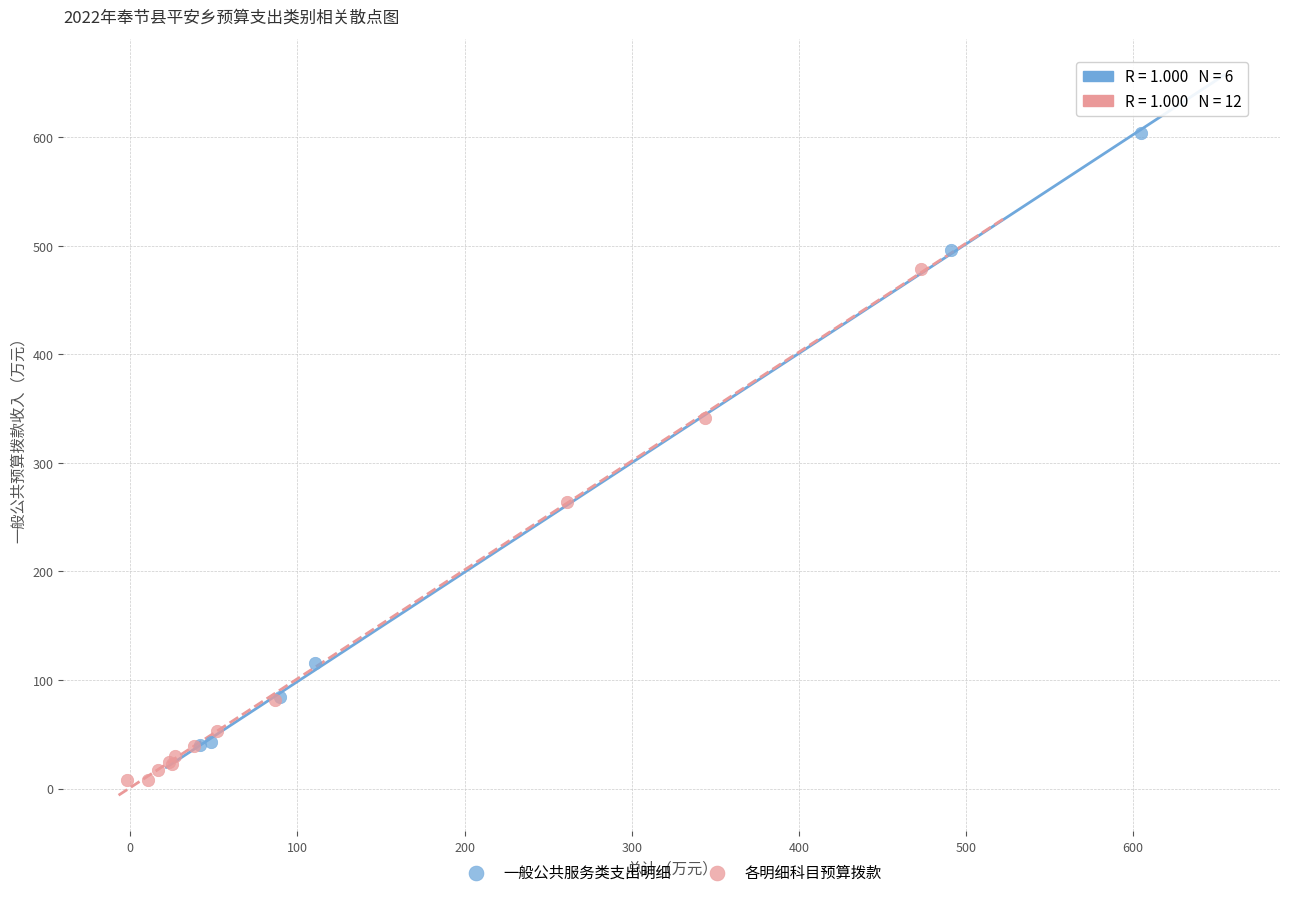

Which series reaches the maximum Y coordinate?

一般公共服务类支出明细